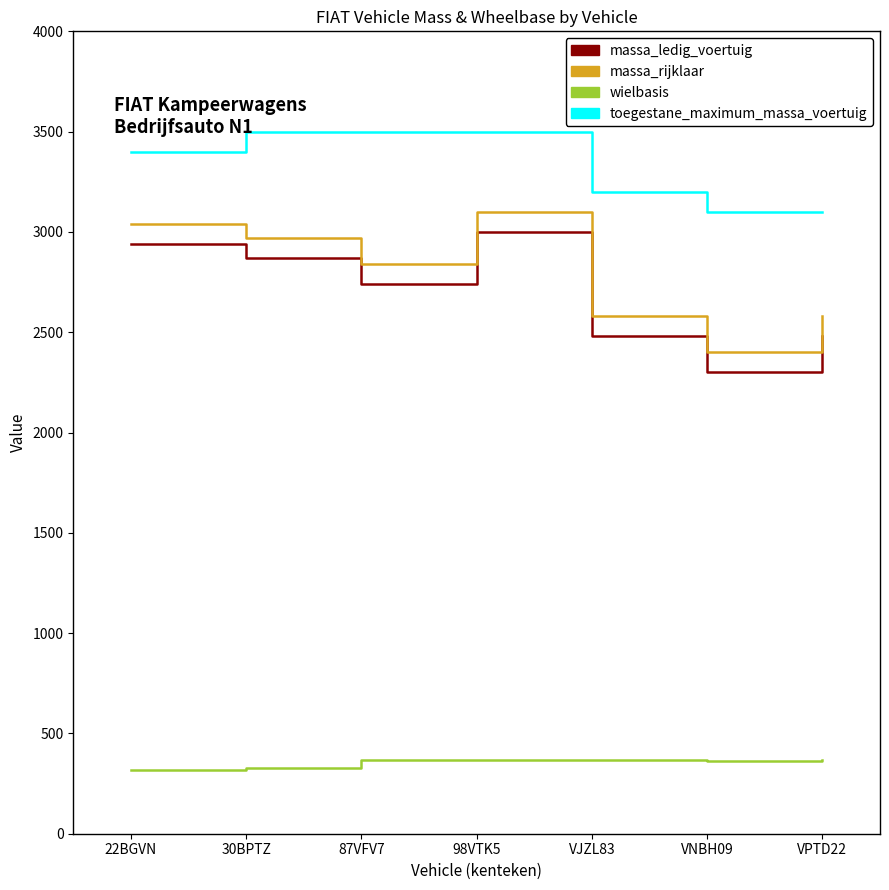

What is the spread (max minus min) of values at 87VFV7?

3132